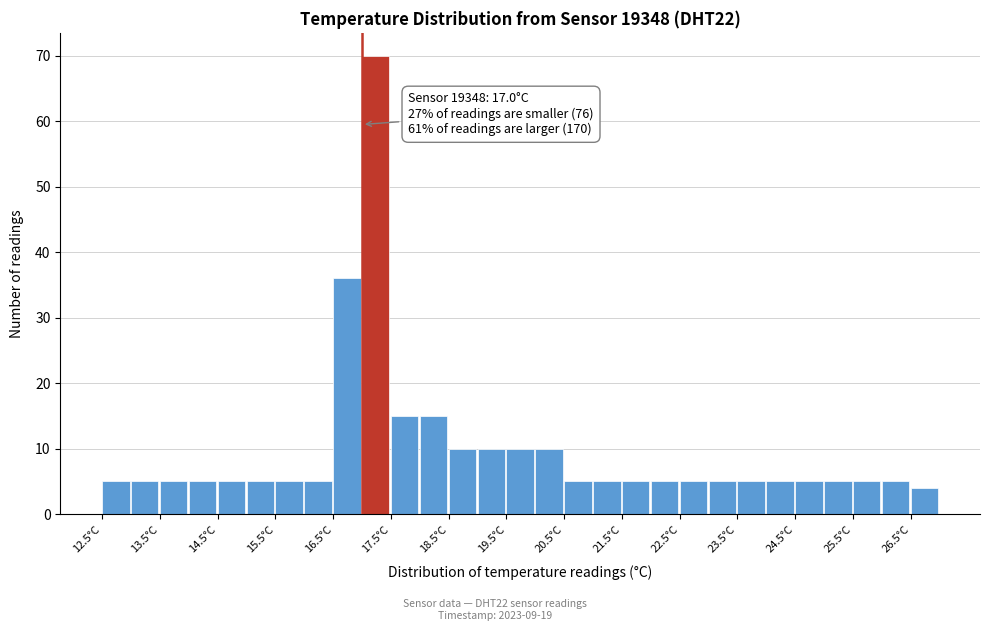

Over which range of the x-axis is the bar tallest?

17.0 to 17.5